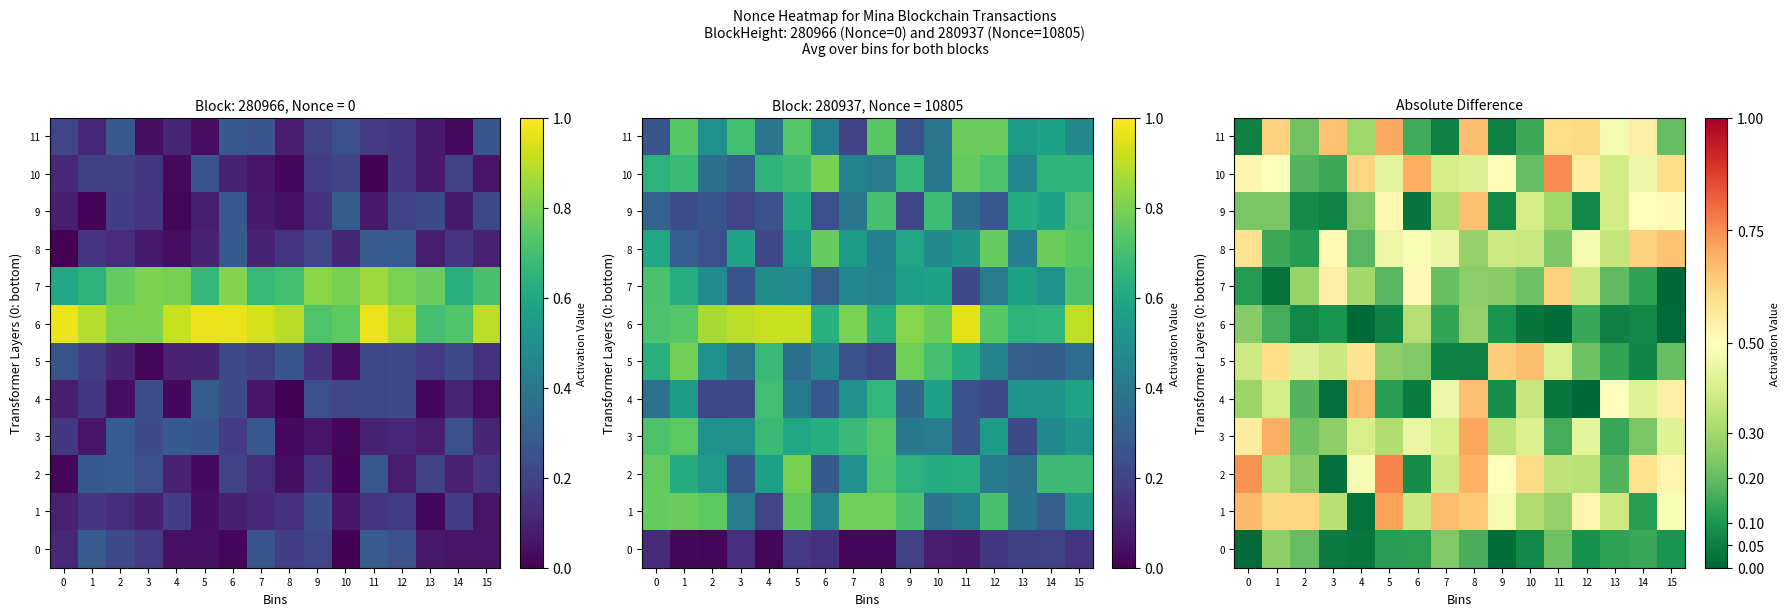

Is it true that 10 equals 0.8 at 5?

False